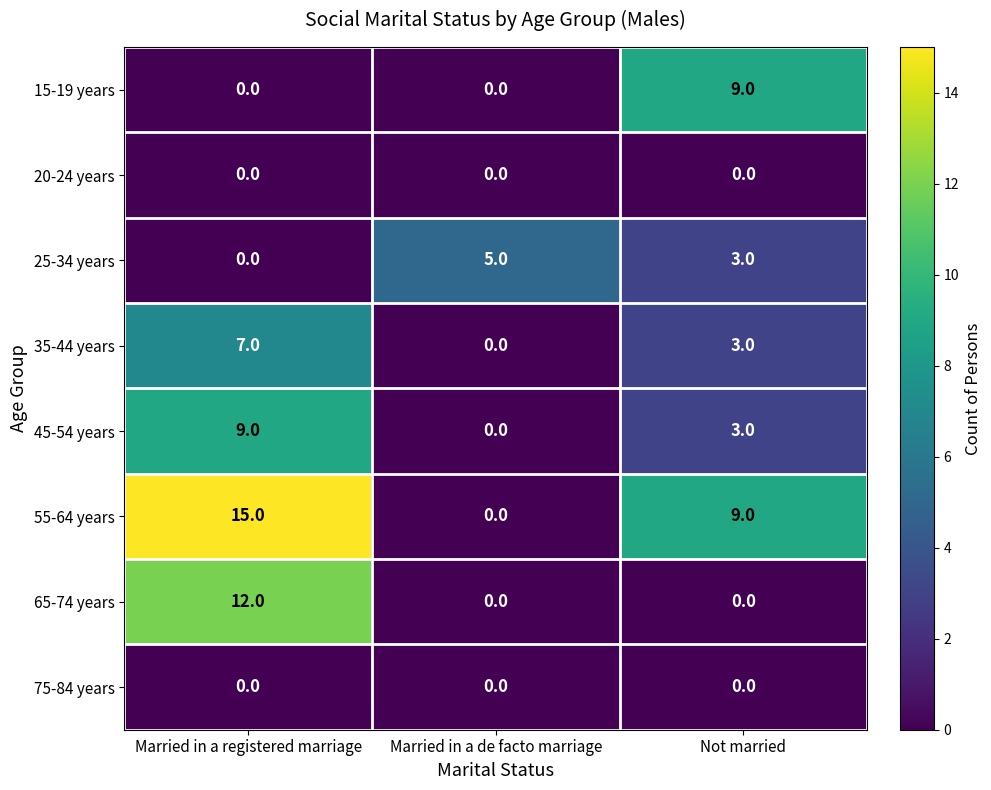

Reading left to right, list all the values displayed in this chart.

15-19 years: 0	0	9
20-24 years: 0	0	0
25-34 years: 0	5	3
35-44 years: 7	0	3
45-54 years: 9	0	3
55-64 years: 15	0	9
65-74 years: 12	0	0
75-84 years: 0	0	0